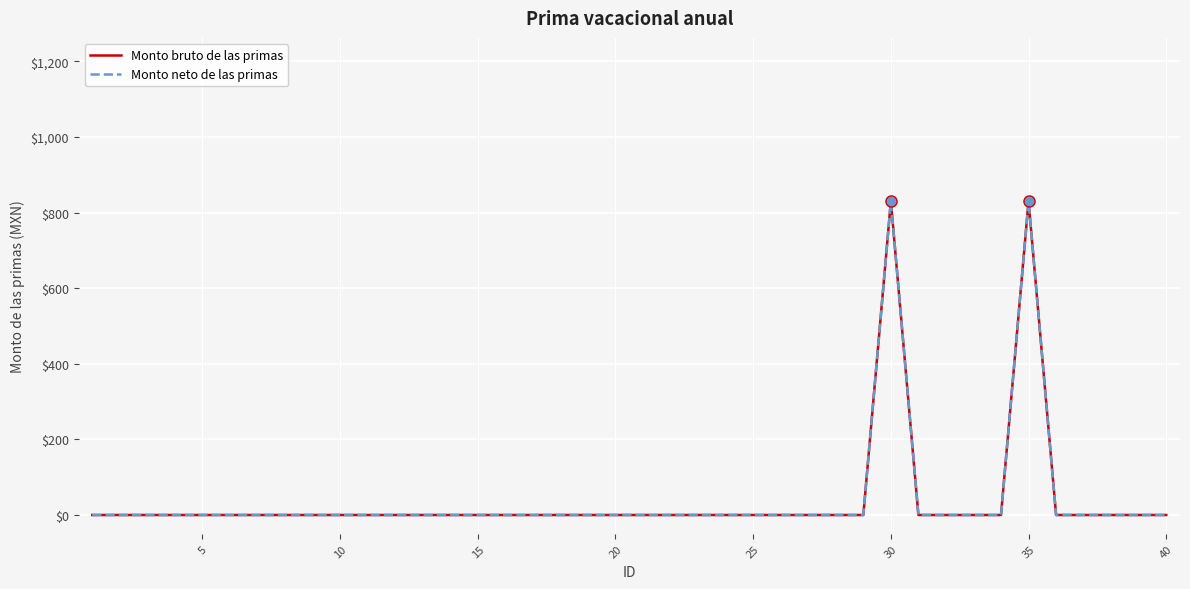

Does the chart display data point markers on the line(s)?

No